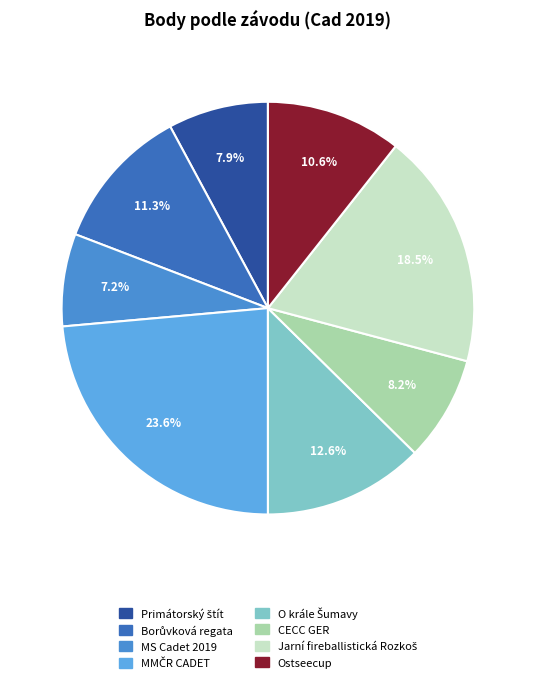

Does Borůvková regata represent more than half of the total?

No